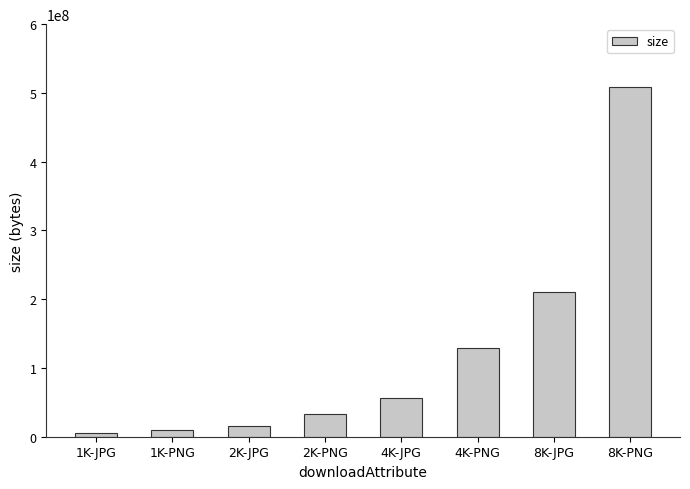

Reading left to right, extract all data points from this chart.

1K-JPG=5180551	1K-PNG=9740582	2K-JPG=15527689	2K-PNG=33719945	4K-JPG=55642272	4K-PNG=128929320	8K-JPG=210244053	8K-PNG=508612535